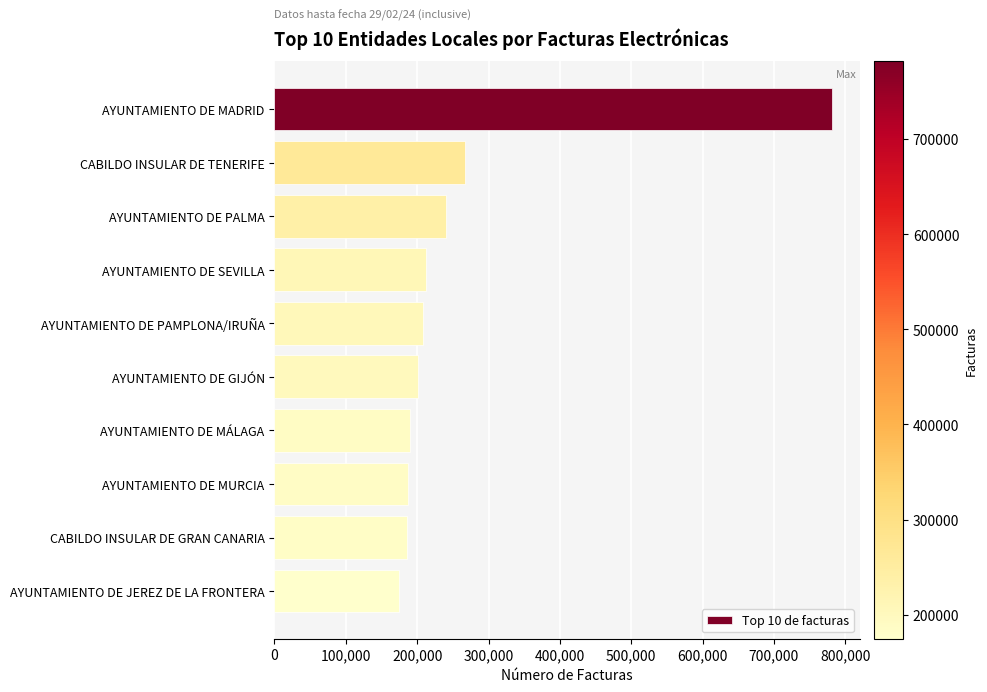

How many data points are less than 207498?

5